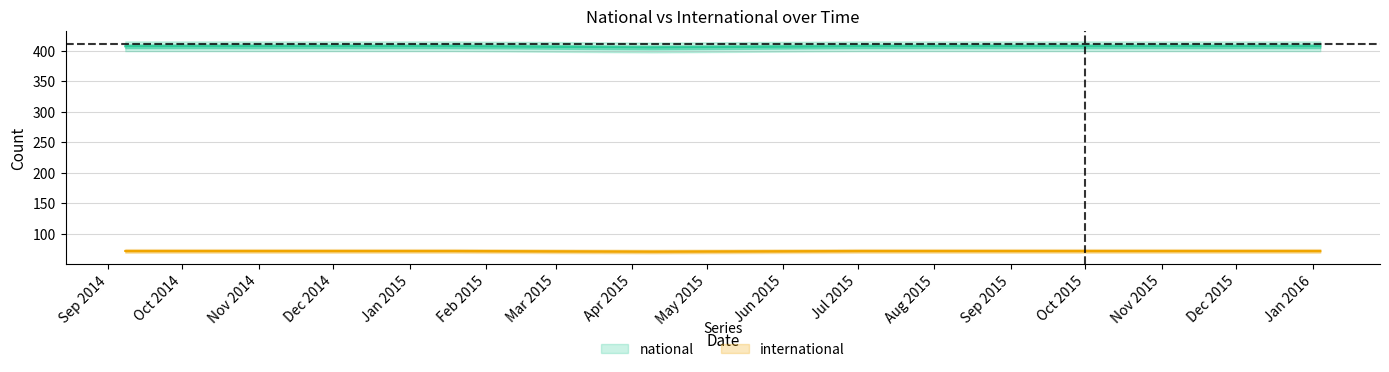

Does the chart display data point markers on the line(s)?

No